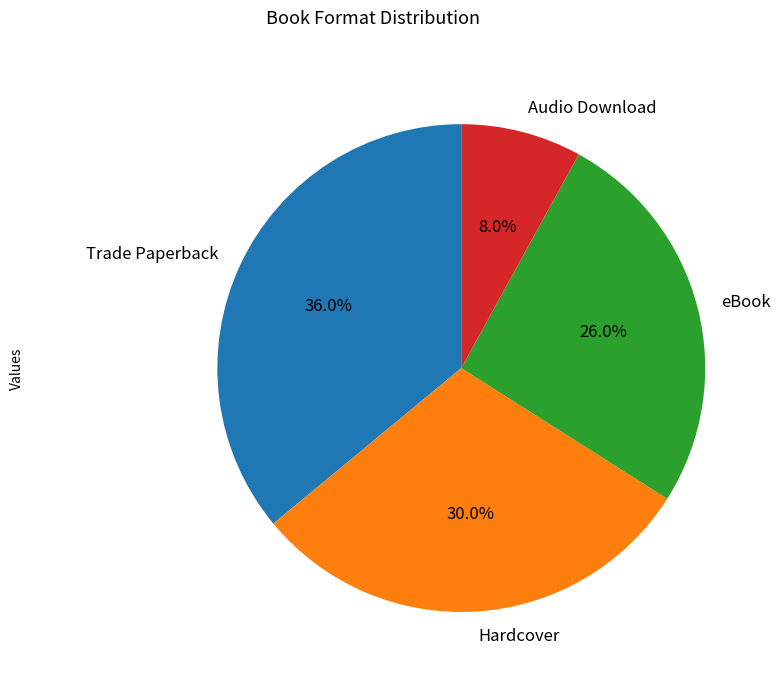

Which slice is the largest?

Trade Paperback